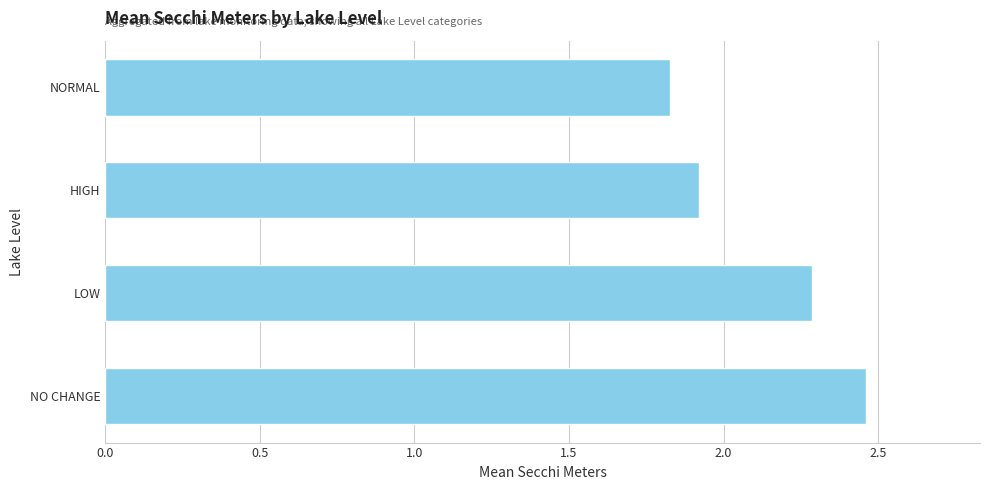

Is it true that the value at NORMAL is 1.8?

True